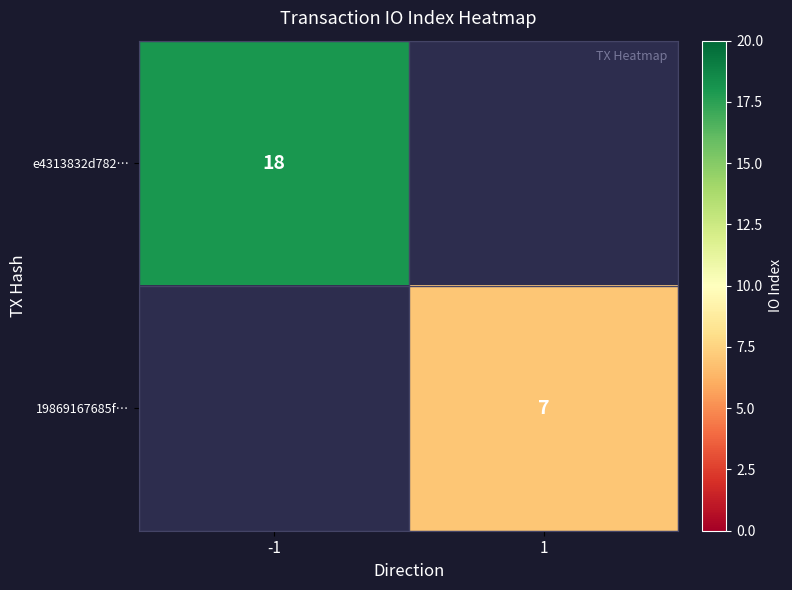

Is it true that 19869167685f… equals 7 at 1?

True